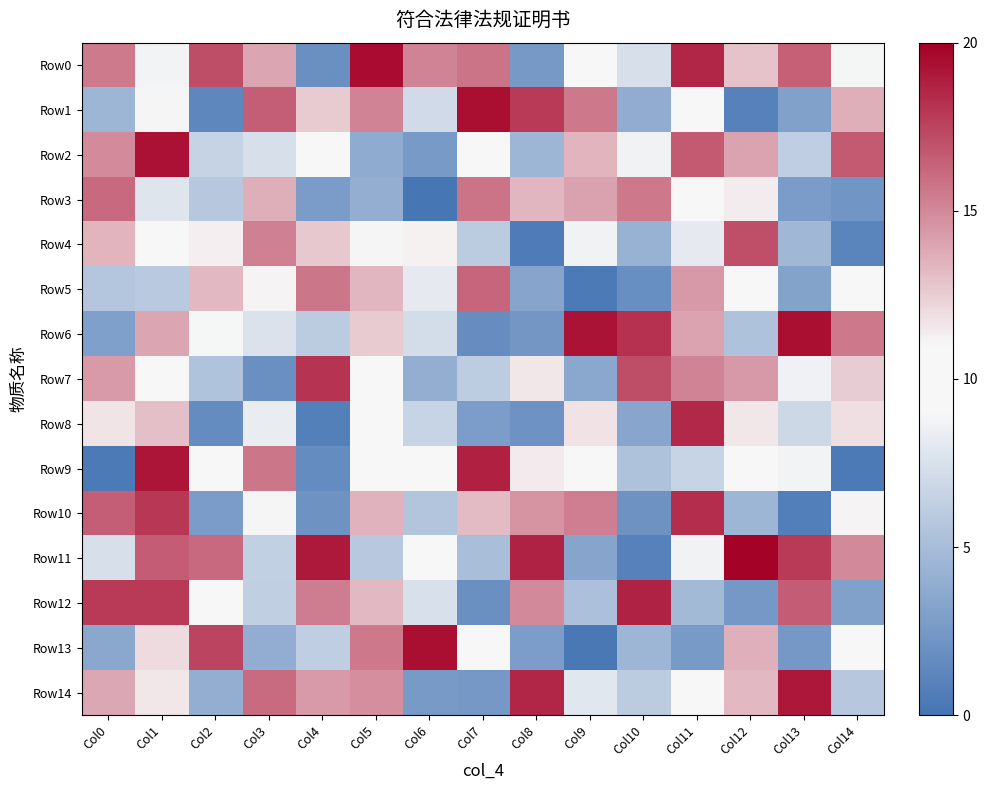

How many distinct data groups are displayed?

15